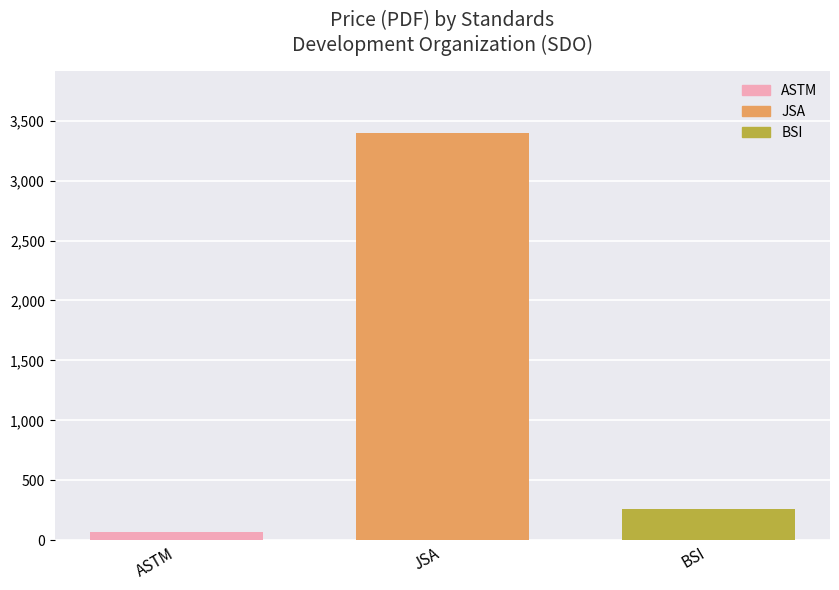

The JSA series shows 1281 at JSA. True or false?

False